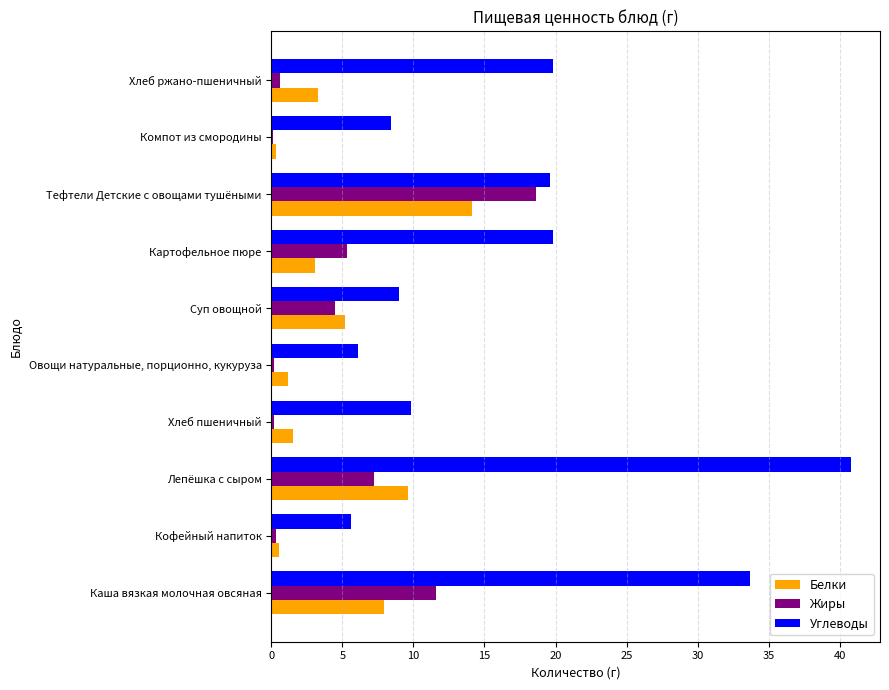

Is the value of Углеводы at Кофейный напиток greater than the value of Белки at Лепёшка с сыром?

No